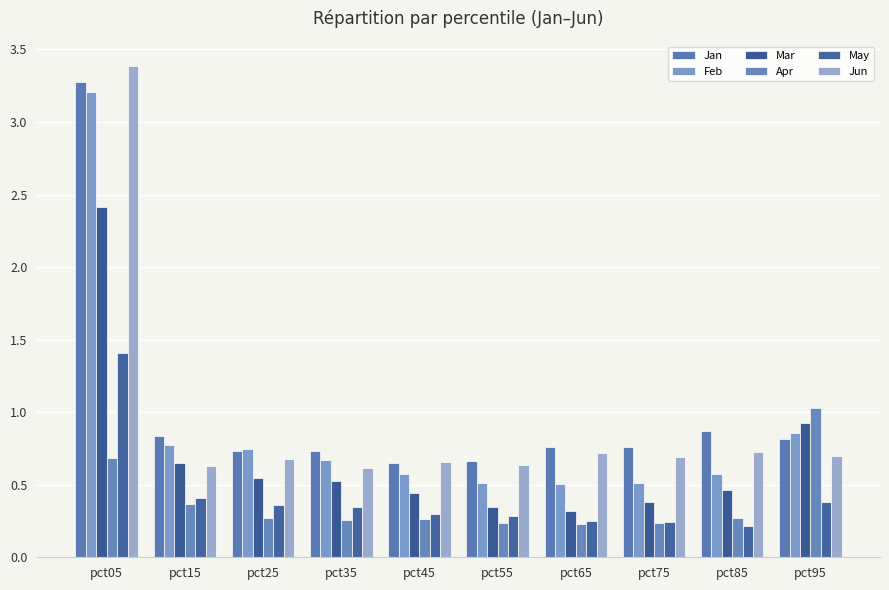

What is the value of the Jun bar at the 5th from the left?

0.7